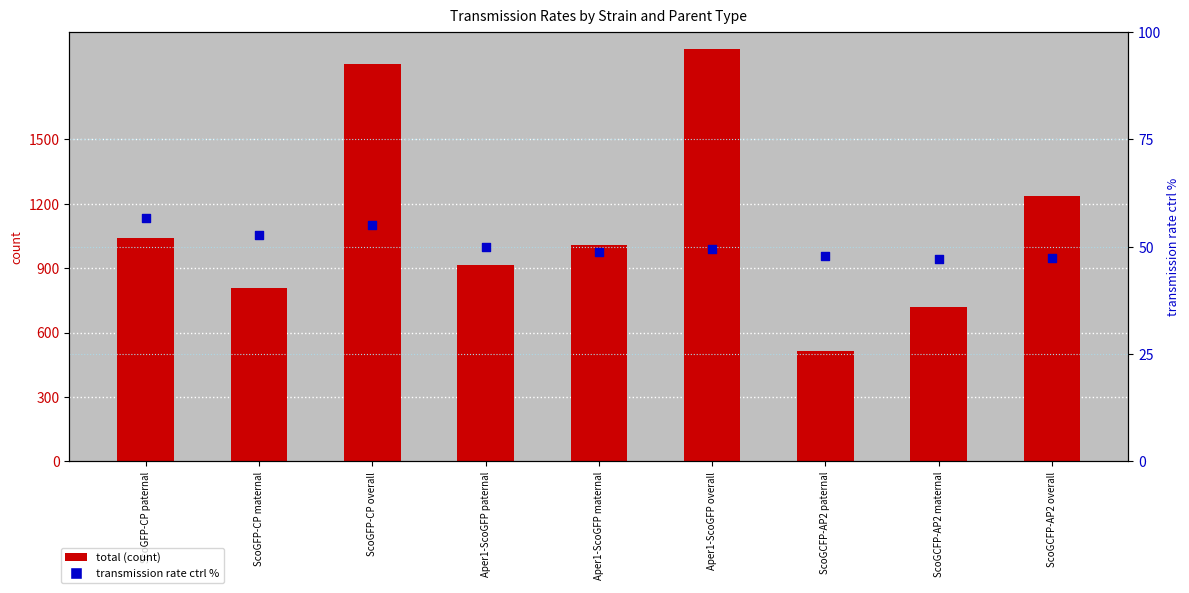

At how many categories does at least one series exceed 176?

9